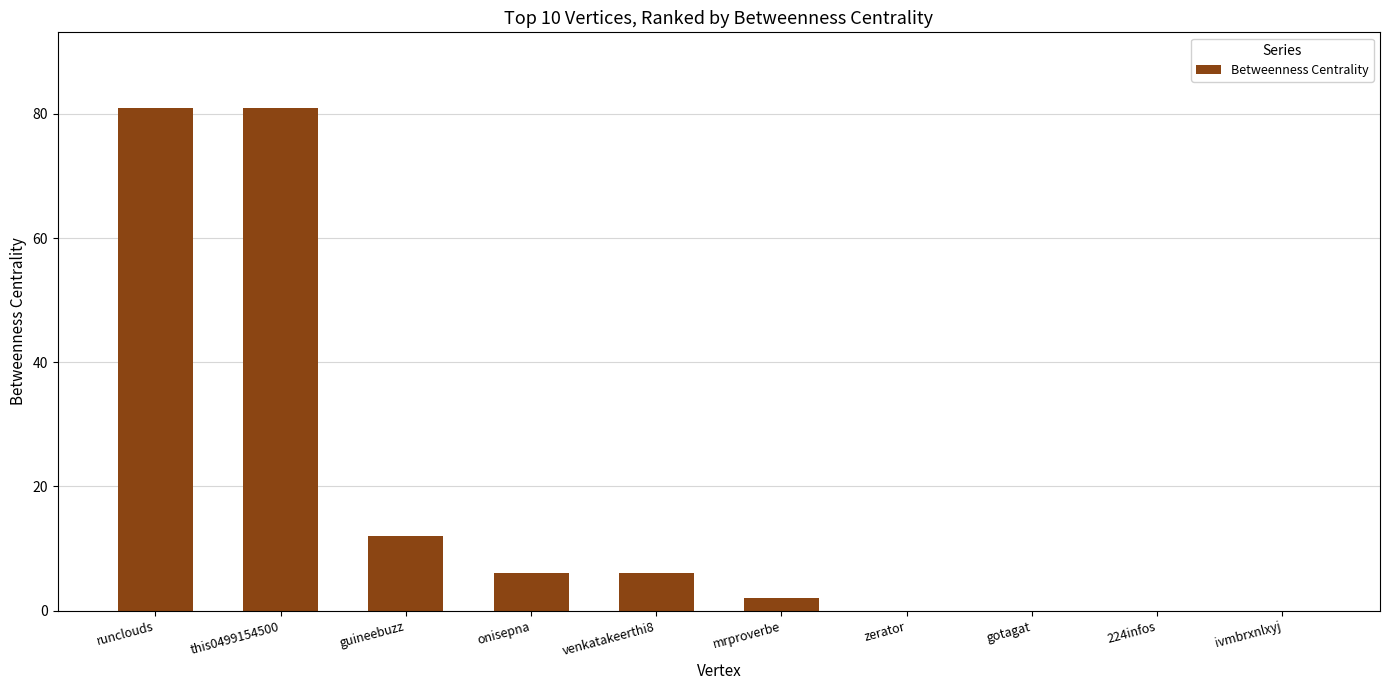

What is the change in value from runclouds to 224infos?

-81